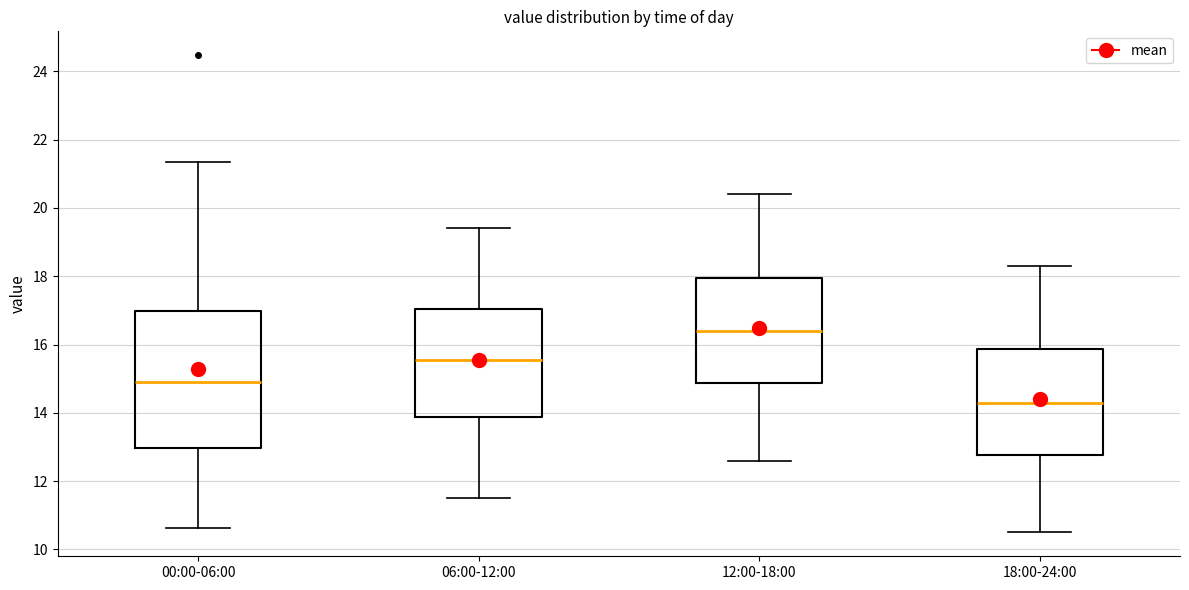

Which box is the tallest, from its lower edge to its upper edge?

00:00-06:00